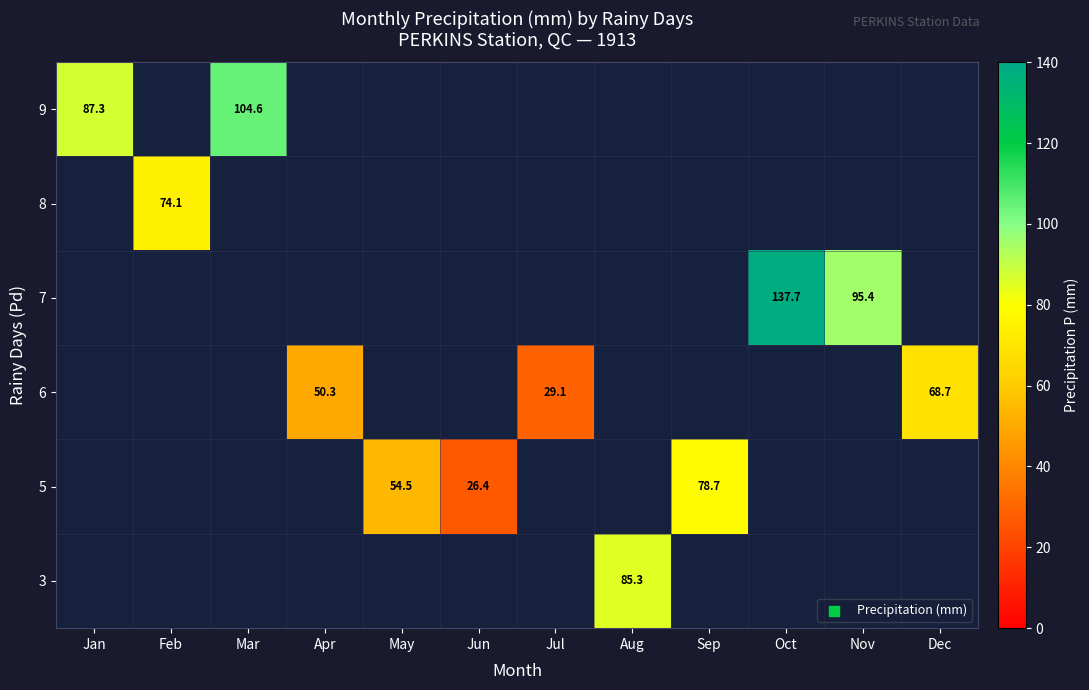

The value of 5 at Sep is 26.7. True or false?

False